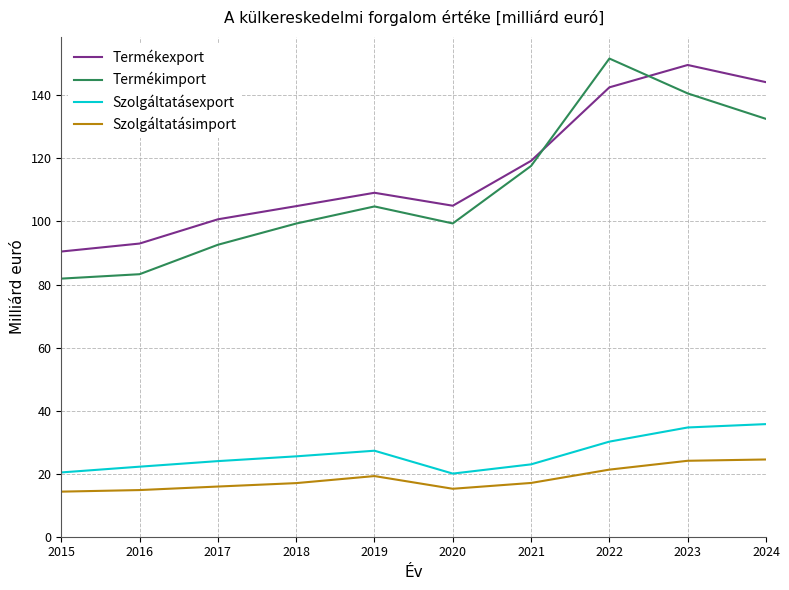

What is the difference between the Termékexport values at 2020 and 2023?

44.6